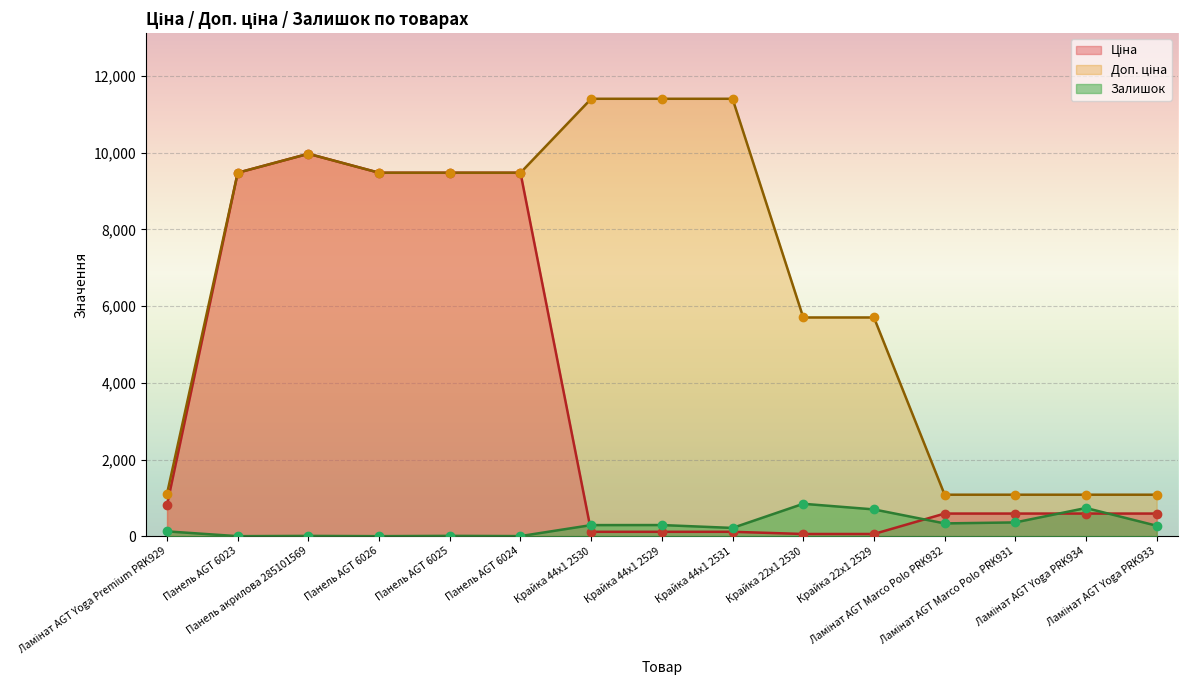

Is the value of Залишок at Крайка 22x1 2530 greater than the value of Ціна at Панель AGT 6025?

No